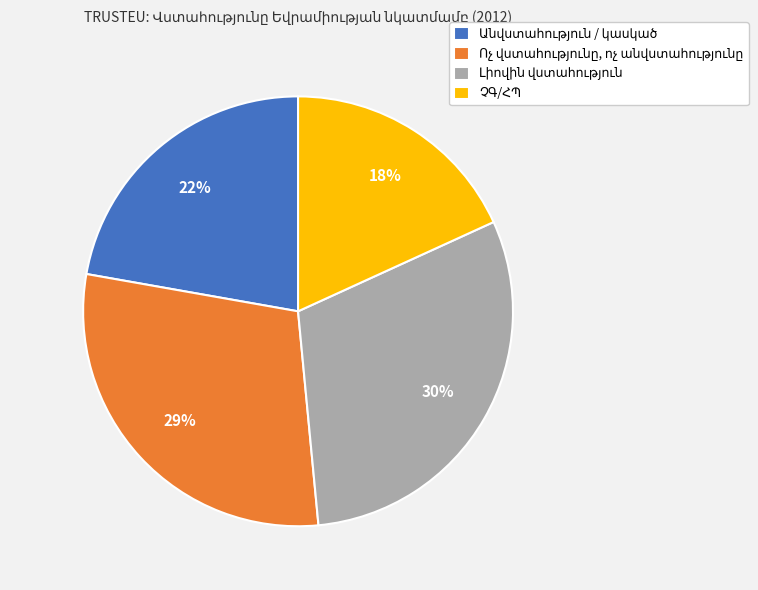

Count the number of slices in the pie.

4